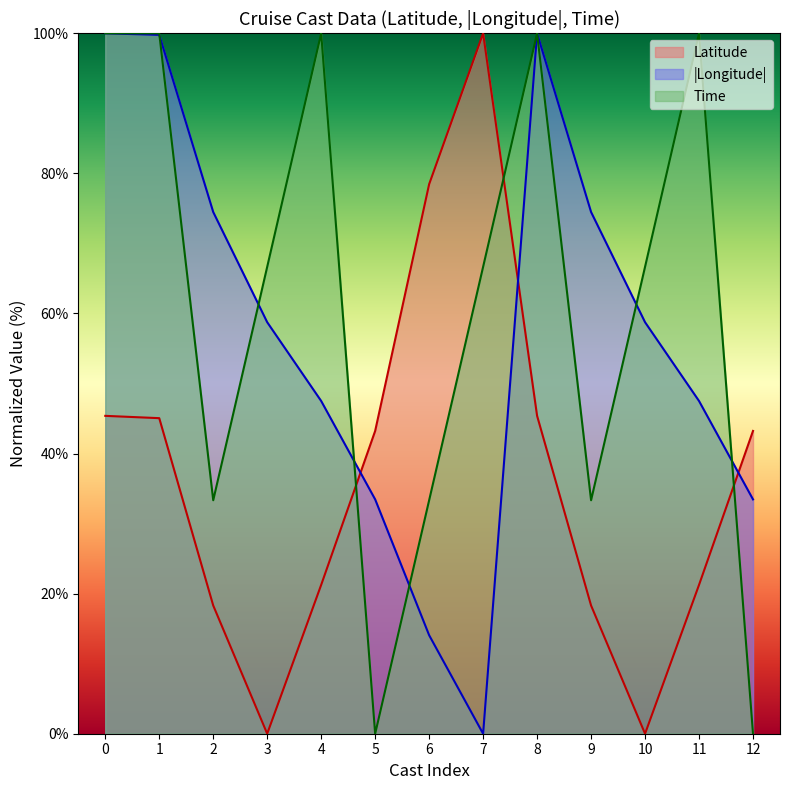

What is the sum of the Time values at 4 and 9?

133.3